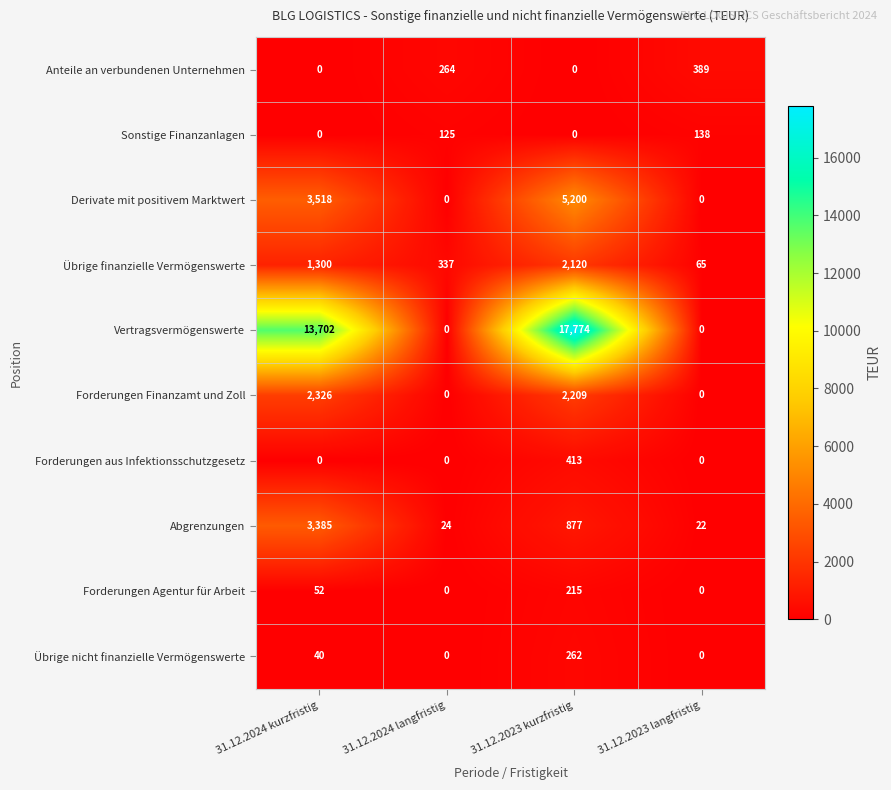

At which category is the sum across all series the highest?

31.12.2023 kurzfristig